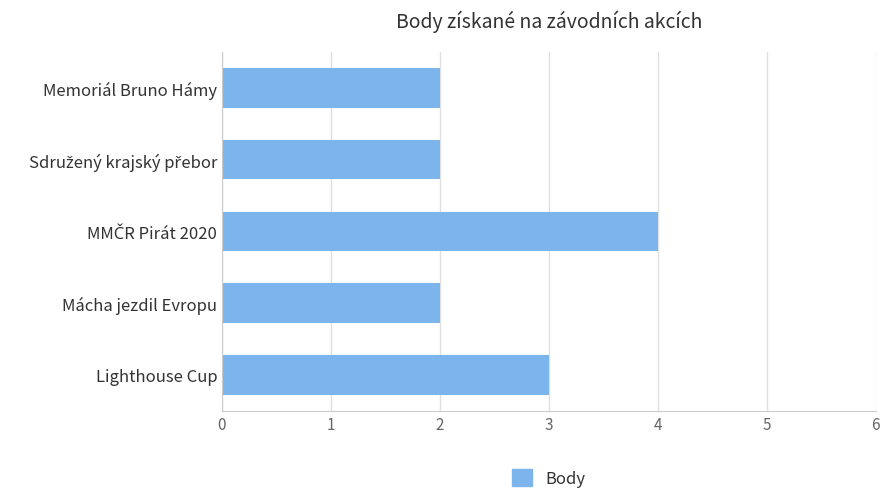

What value does the data have at Lighthouse Cup?

3